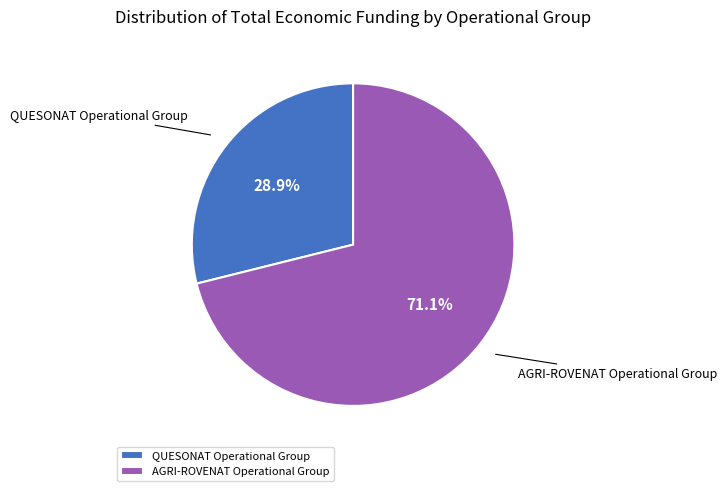

Which slice is the smallest?

QUESONAT Operational Group